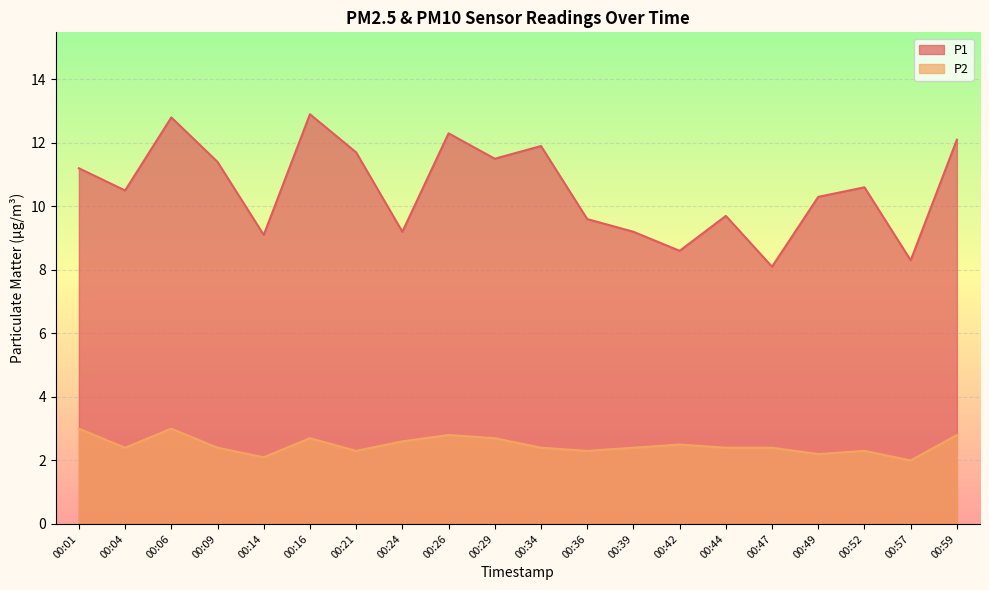

What value does the P1 series have at 00:57?

8.3